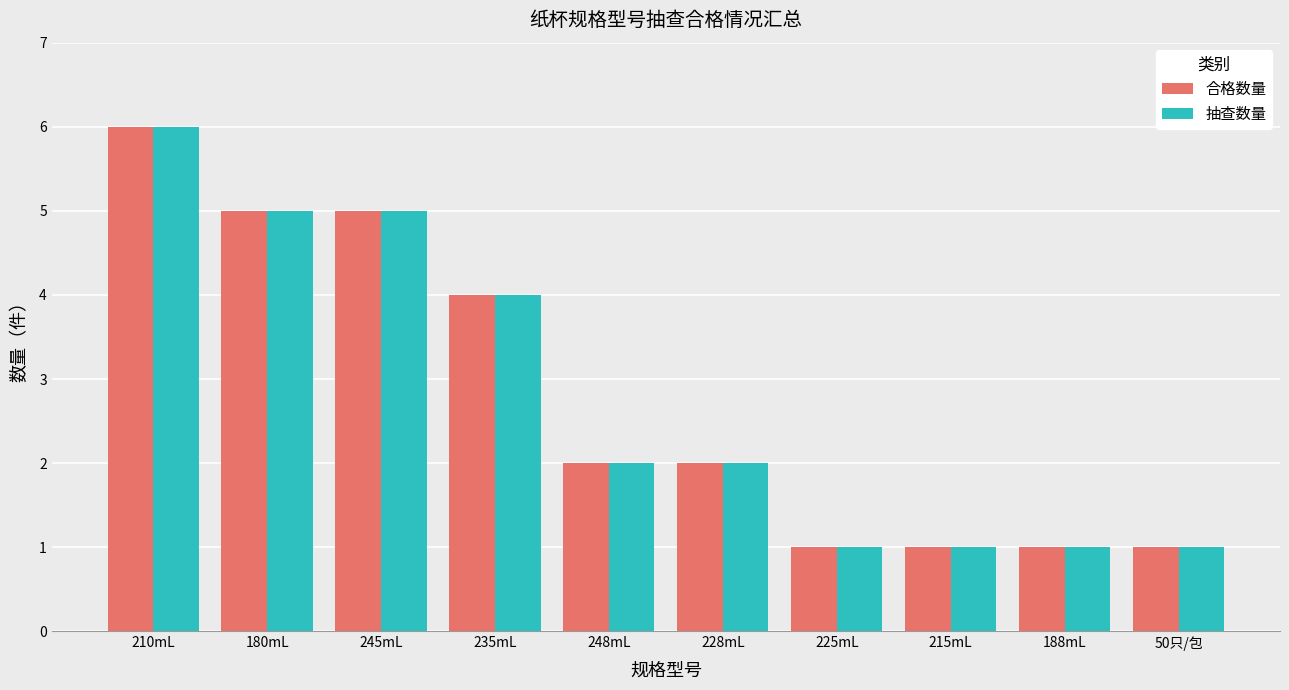

Reading left to right, list all the values displayed in this chart.

合格数量: 6	5	5	4	2	2	1	1	1	1
抽查数量: 6	5	5	4	2	2	1	1	1	1